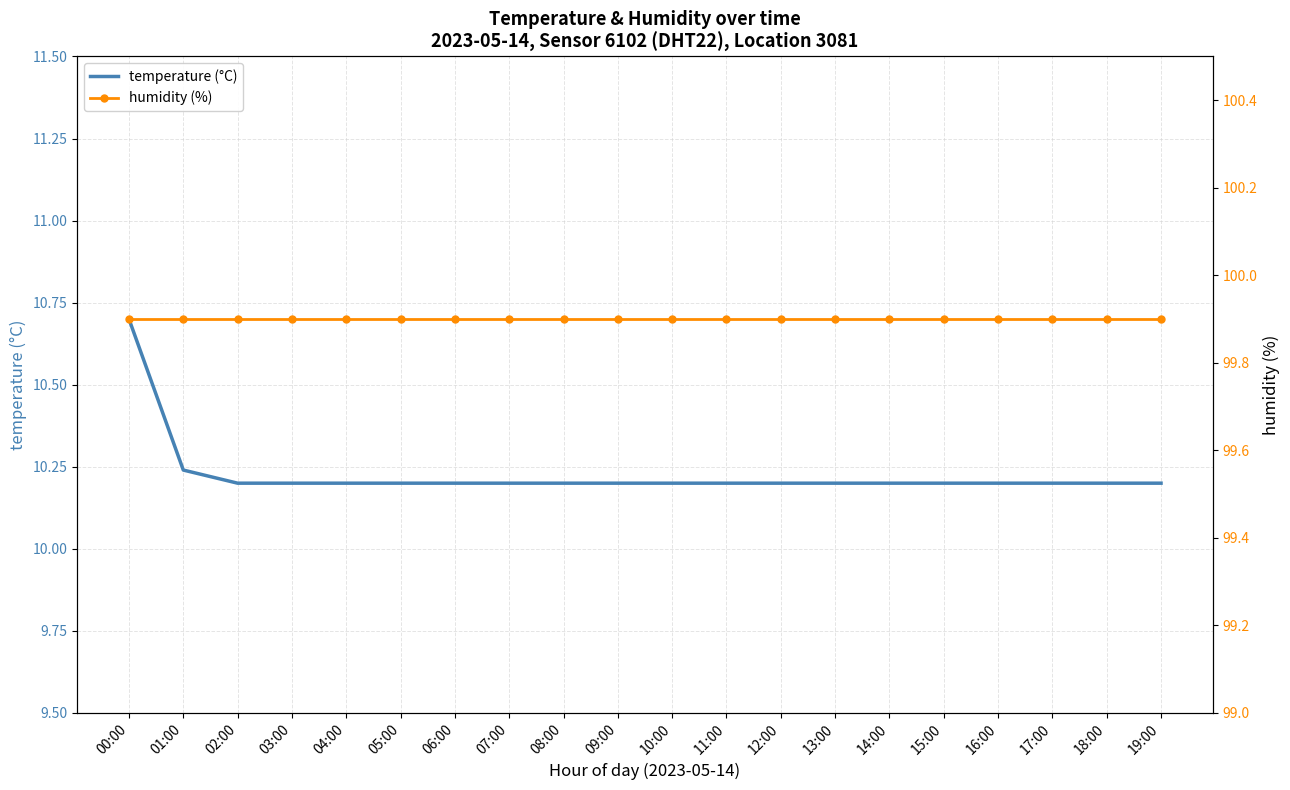

Which has a higher value, 17:00 or 00:00?

00:00